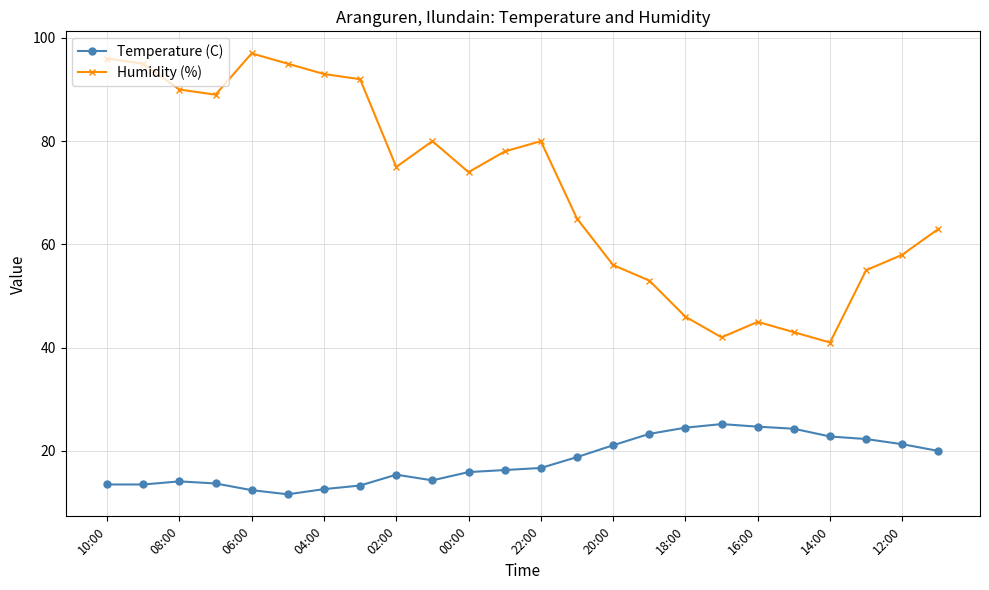

Rank the series by their maximum value, from lowest to highest.

Temperature (C), Humidity (%)